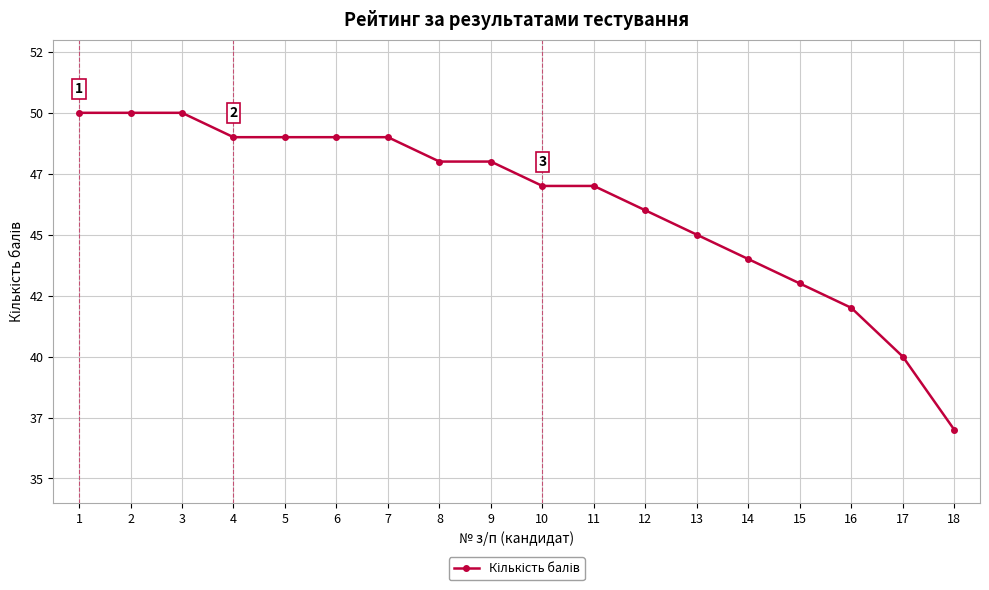

Approximately how many times larger is the value at 4 compared to 13?

1.1